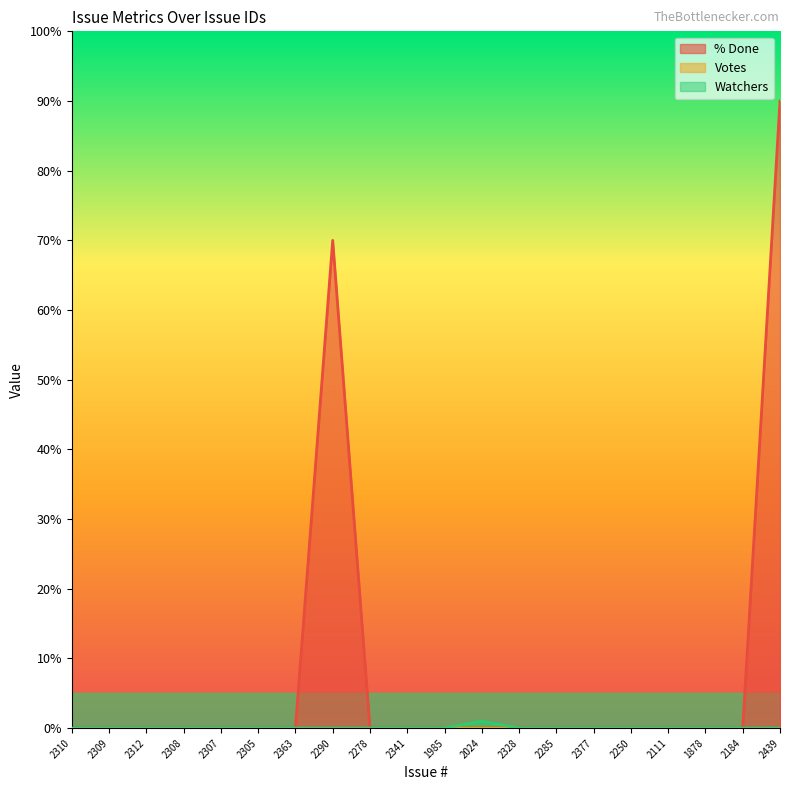

Where is Watchers nearest to the value 0?

2310